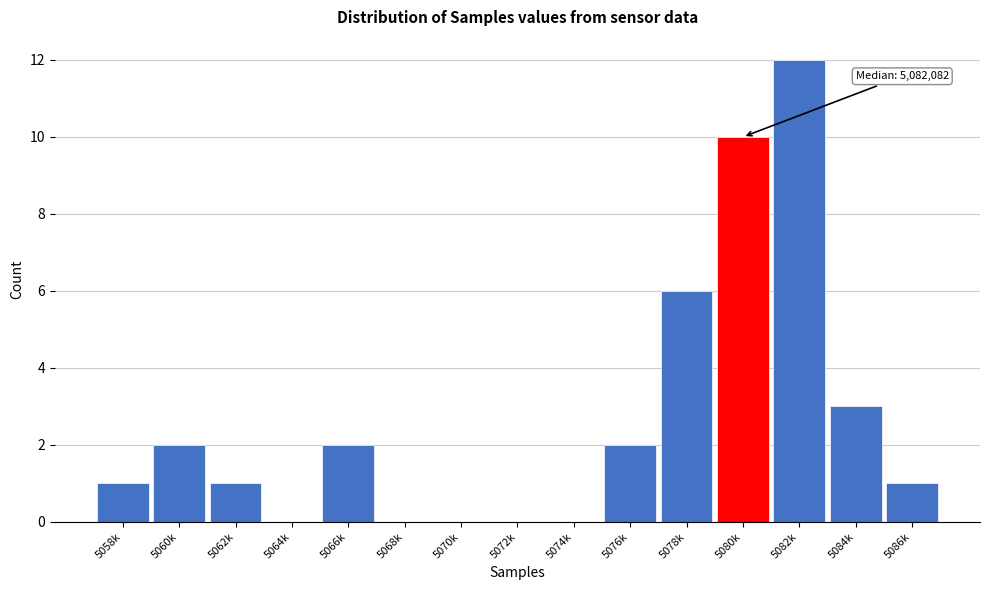

Reading left to right, what are all the values shown in this chart?

5058k=1	5060k=2	5062k=1	5064k=0	5066k=2	5068k=0	5070k=0	5072k=0	5074k=0	5076k=2	5078k=6	5080k=10	5082k=12	5084k=3	5086k=1